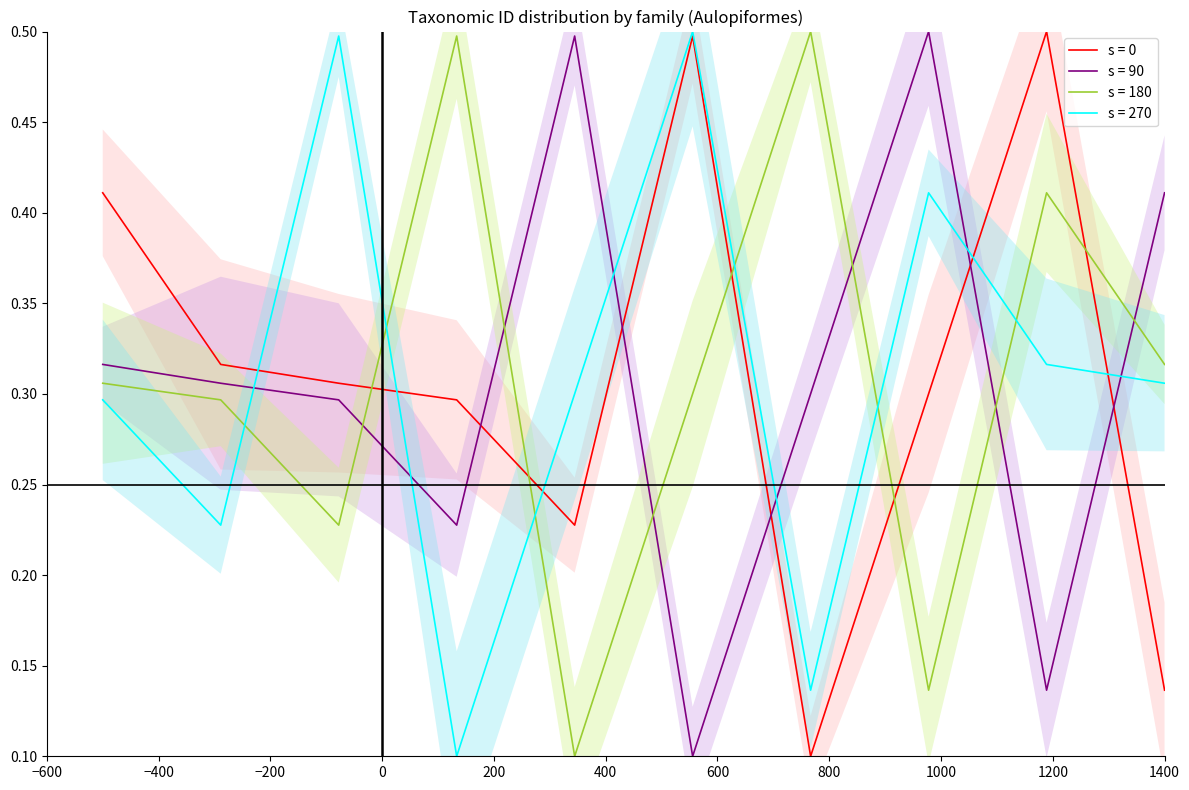

At which category does s = 90 reach its first local peak?

Scopelarchidae